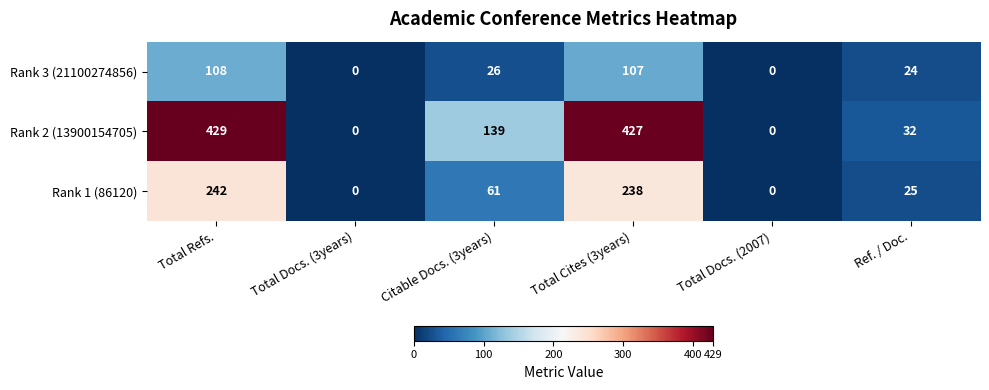

Between Total Cites (3years) and Total Docs. (2007), which series saw the biggest shift?

Rank 2 (13900154705)